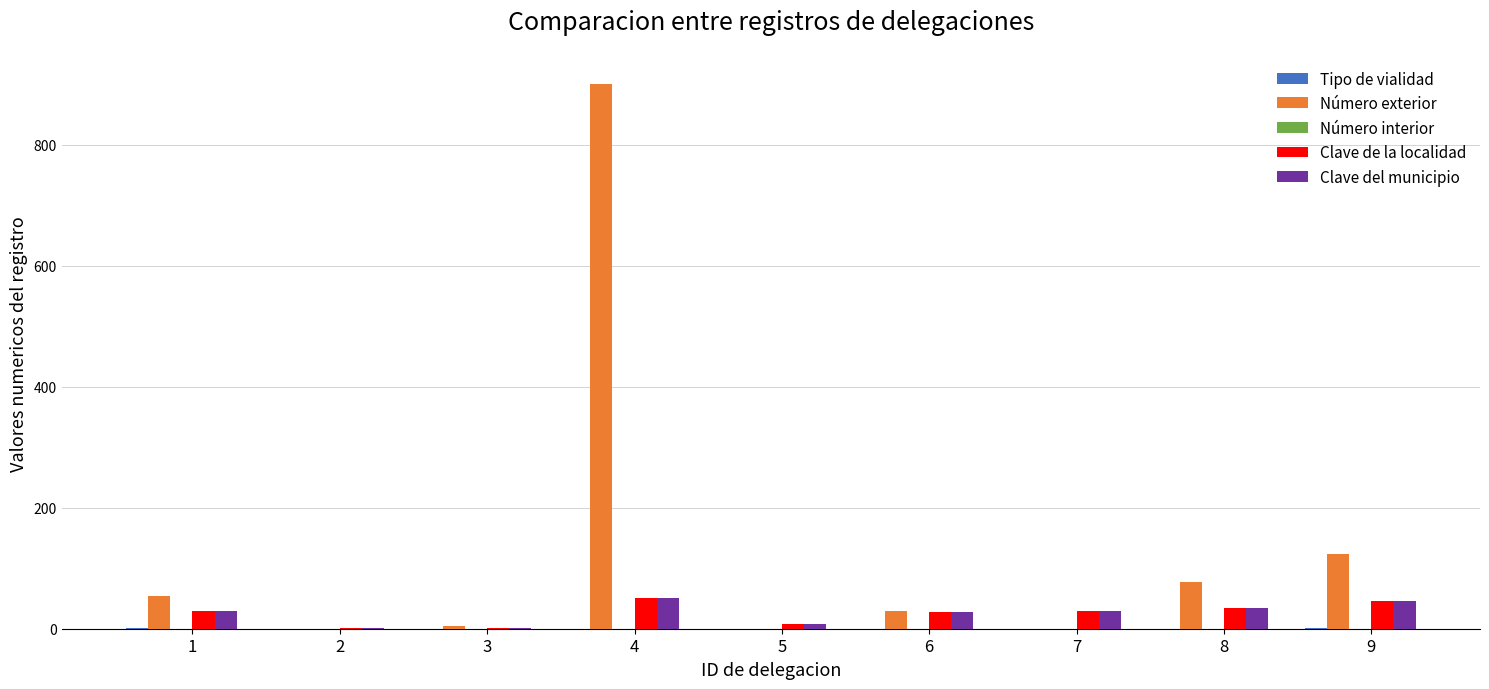

Are the bars grouped side by side (vs. stacked)?

Yes